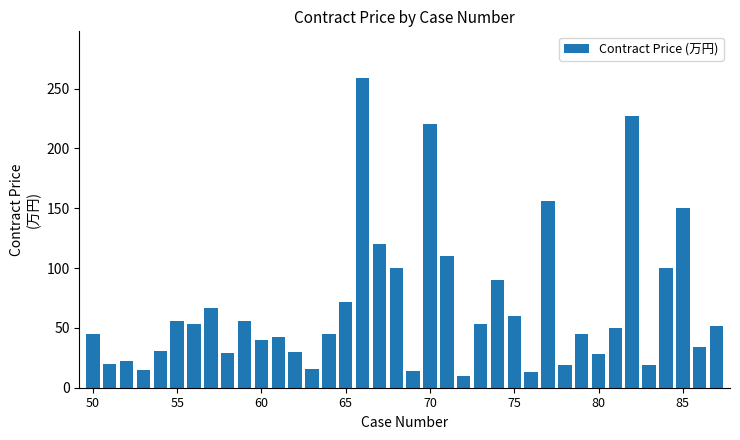

What is the value of the 23rd bar from the left?

10.2